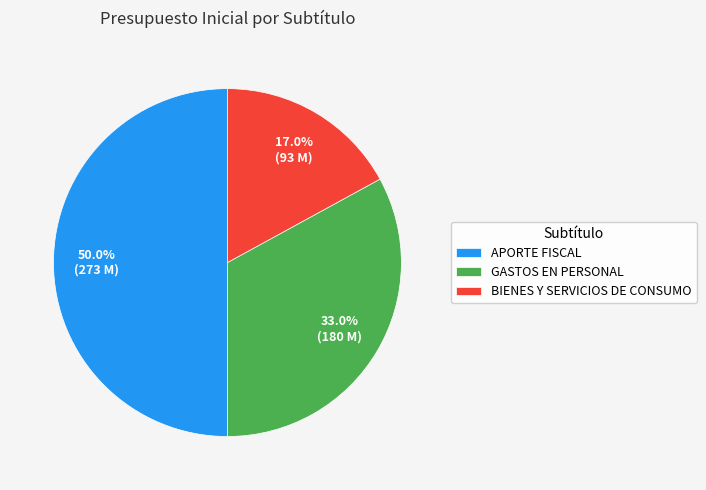

Combined, what portion of the pie is BIENES Y SERVICIOS DE CONSUMO and GASTOS EN PERSONAL?

50.0%